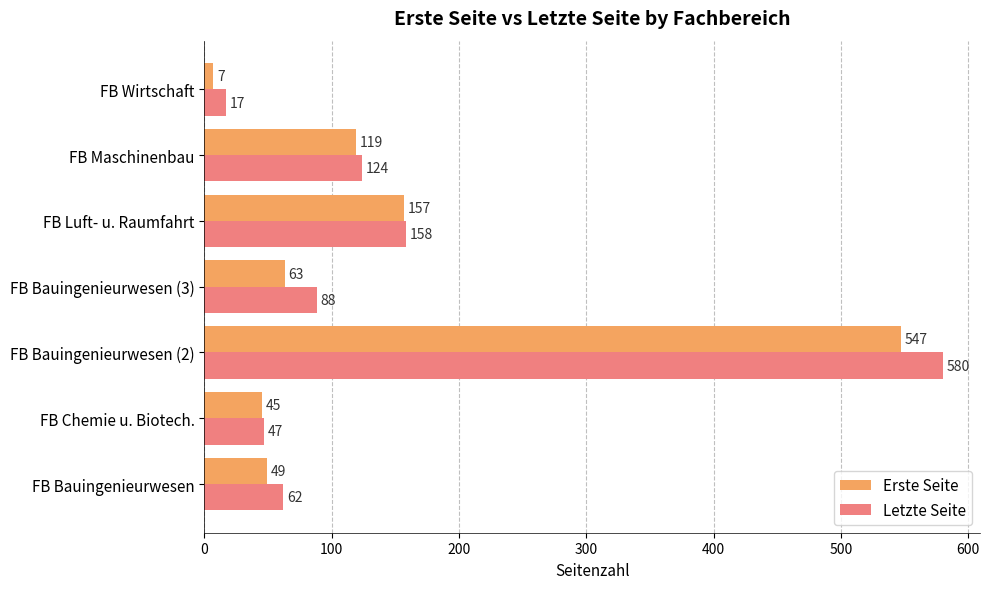

Rank the series by their average value, from highest to lowest.

Letzte Seite, Erste Seite